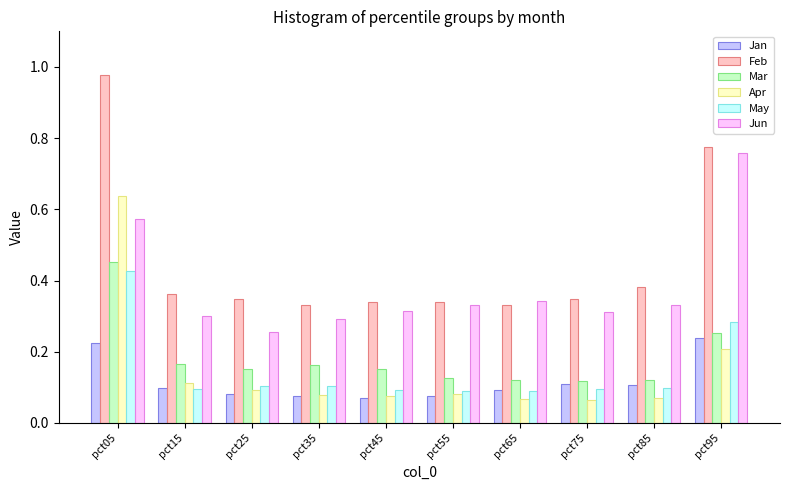

True or false: Jan has a value of 0.2 at pct15.

False